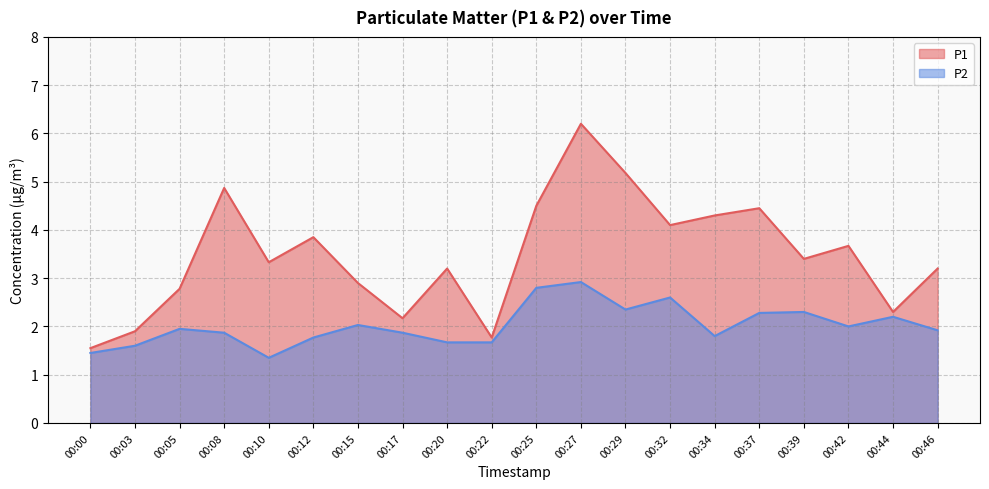

What is the spread (max minus min) of values at 00:00?

0.1